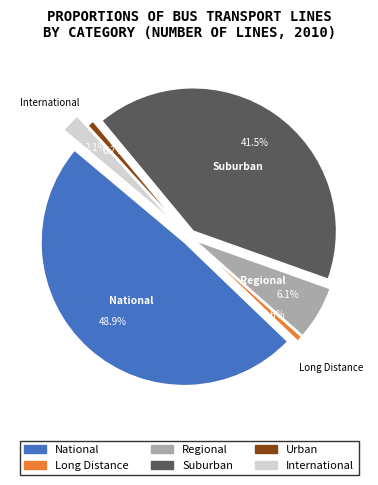

How many segments does this pie chart have?

6